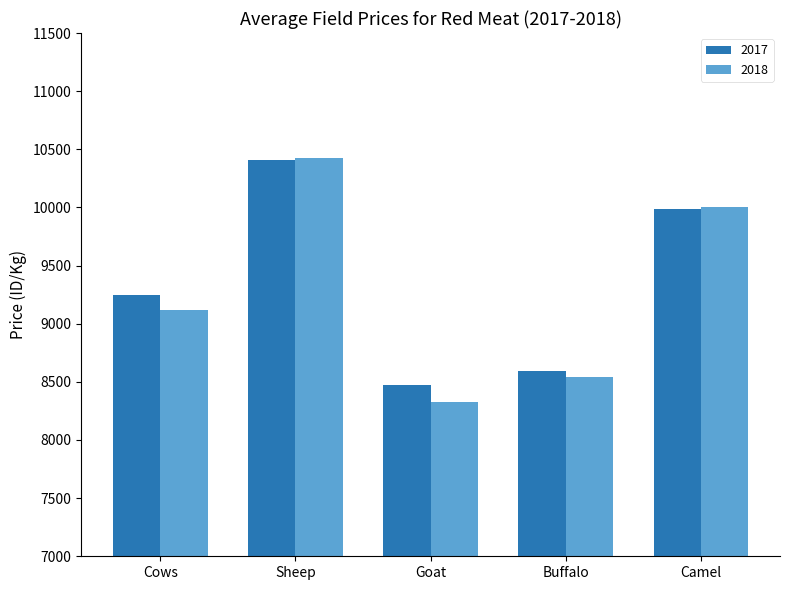

At how many categories does at least one series exceed 10195?

1